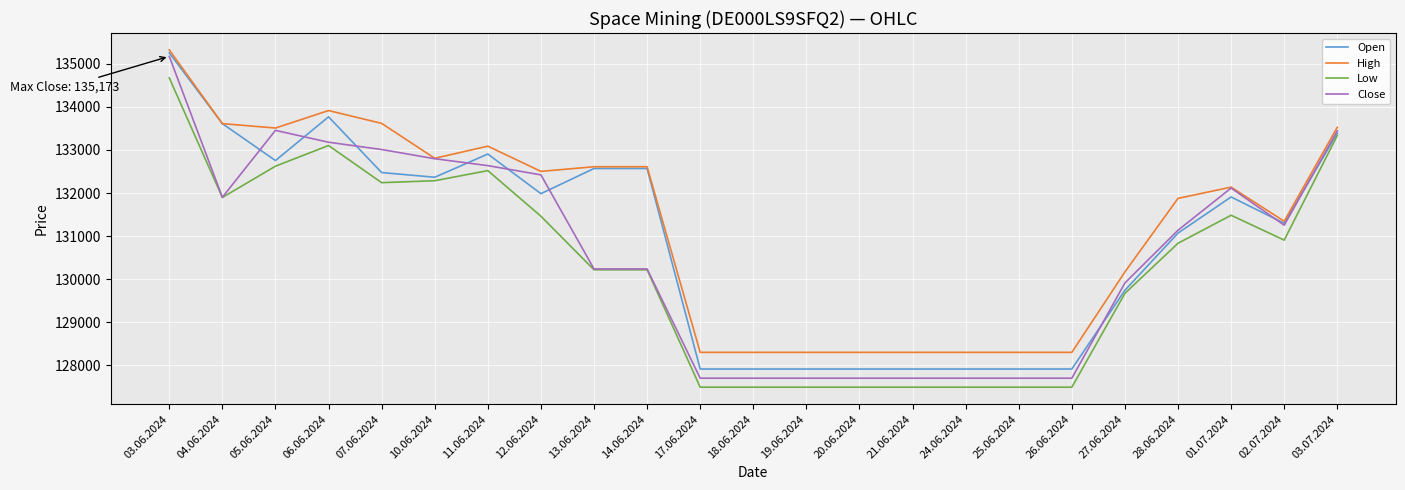

True or false: High and Low intersect in this chart.

False